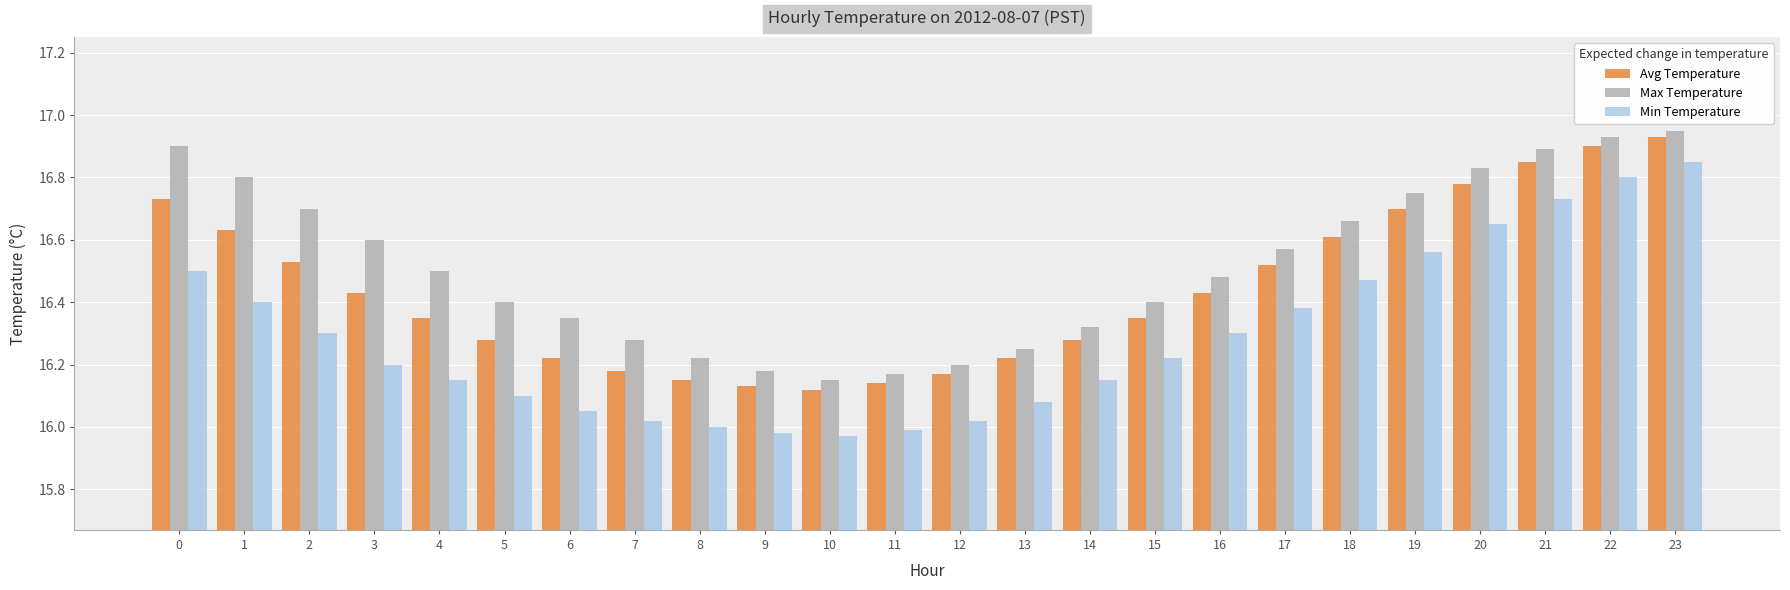

True or false: Avg Temperature has a value of 16.7 at 0.

True